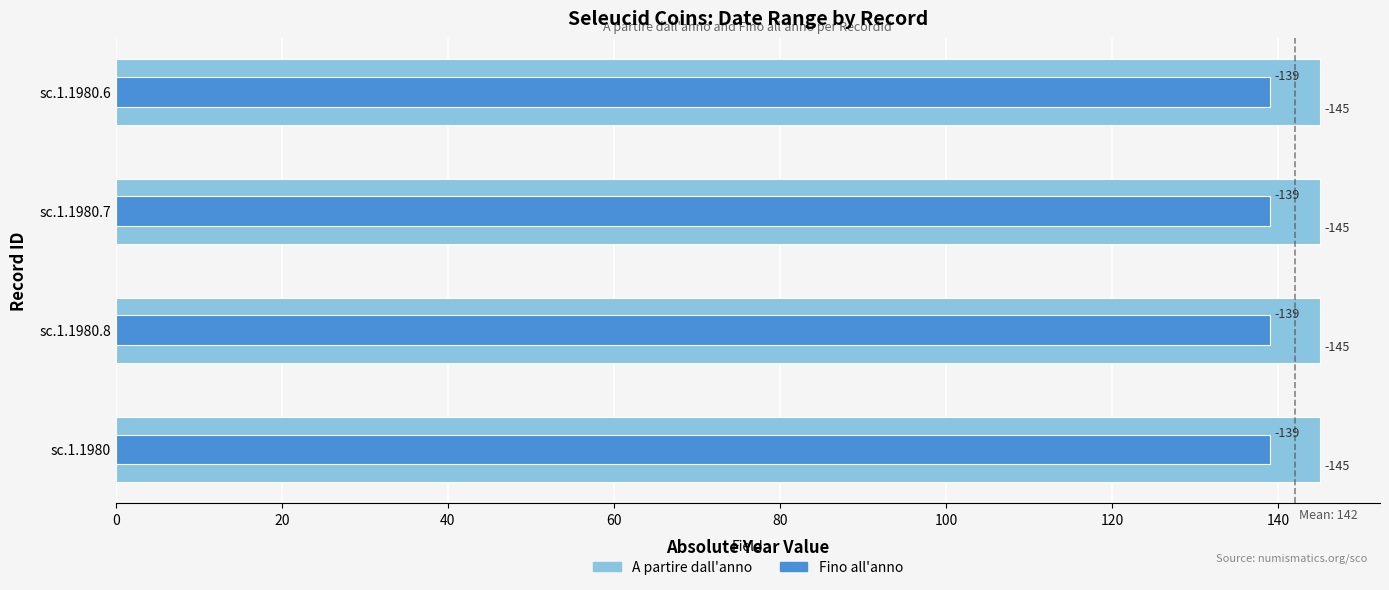

How many bars are there in total?

8